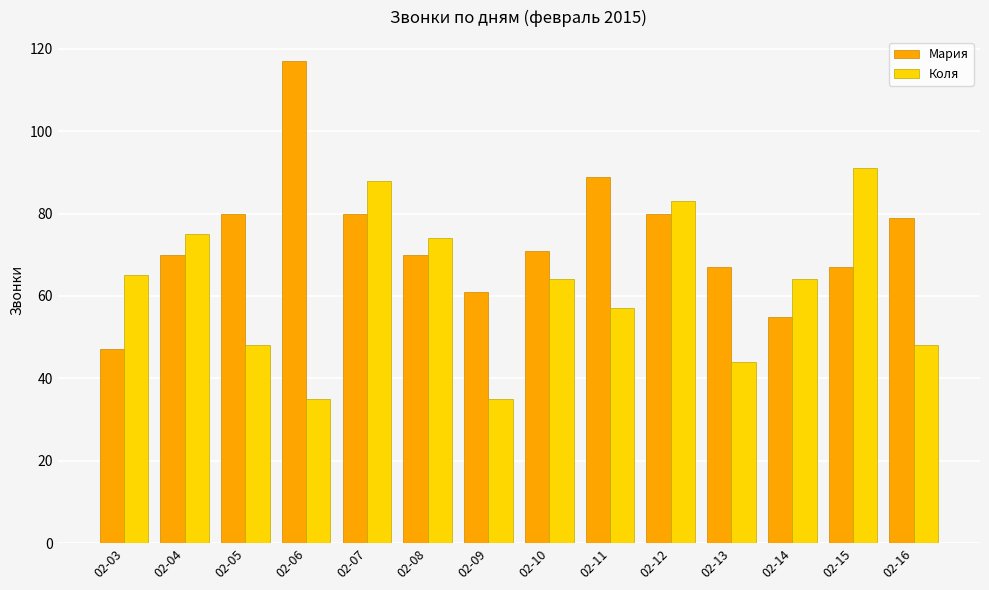

True or false: Мария has a value of 19 at 02-08.

False